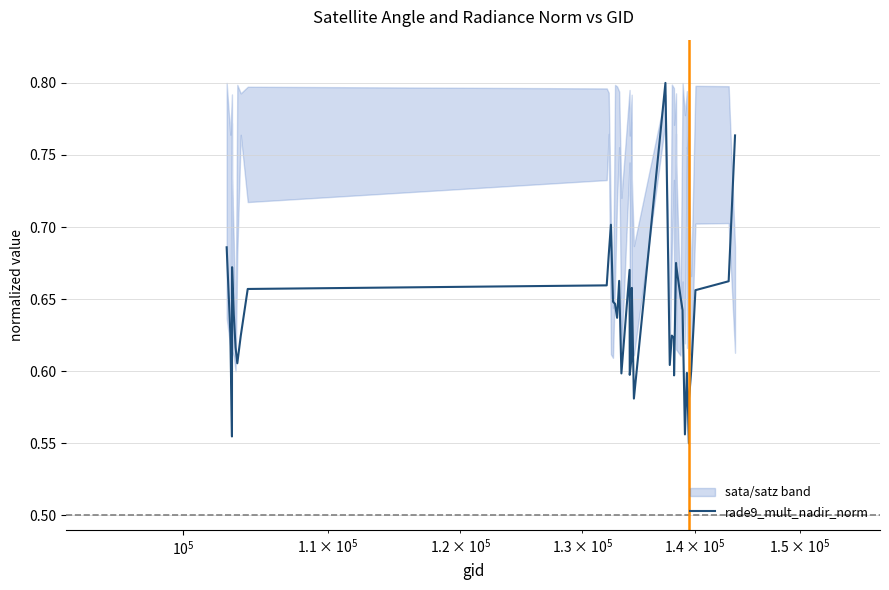

Reading left to right, list all the values displayed in this chart.

0.7	0.6	0.6	0.7	0.6	0.6	0.6	0.6	0.7	0.7	0.7	0.7	0.6	0.6	0.6	0.7	0.6	0.7	0.6	0.6	0.7	0.6	0.8	0.6	0.6	0.6	0.6	0.7	0.7	0.7	0.6	0.6	0.6	0.6	0.6	0.6	0.6	0.7	0.7	0.8